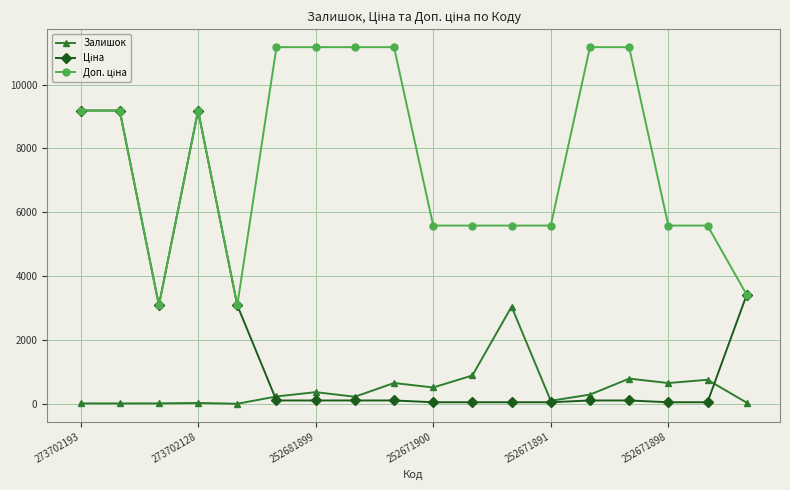

At how many categories does at least one series exceed 6865?

9